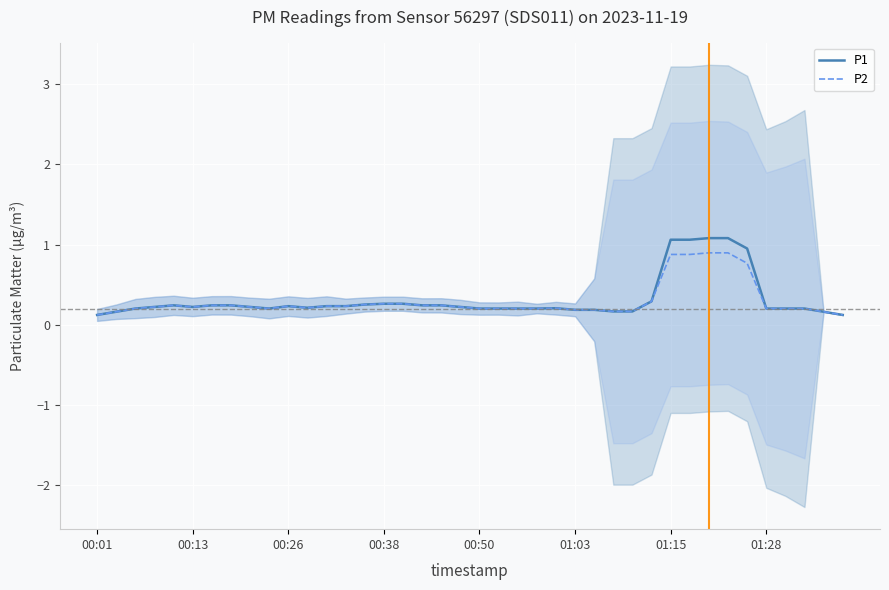

Which series has the largest total across all categories?

P1